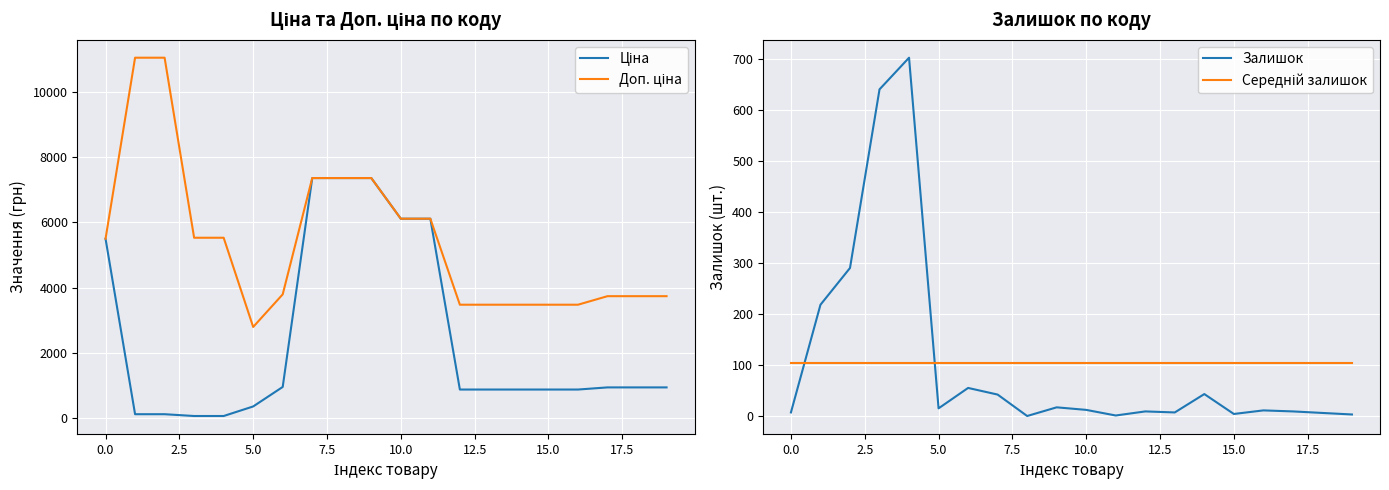

What is the sum of the Середній залишок values at 0.0 and 17.5?

209.1